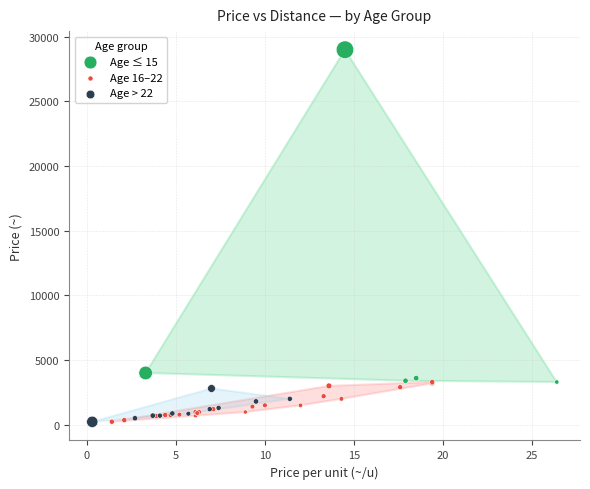

Which series reaches the maximum Y coordinate?

Age ≤ 15